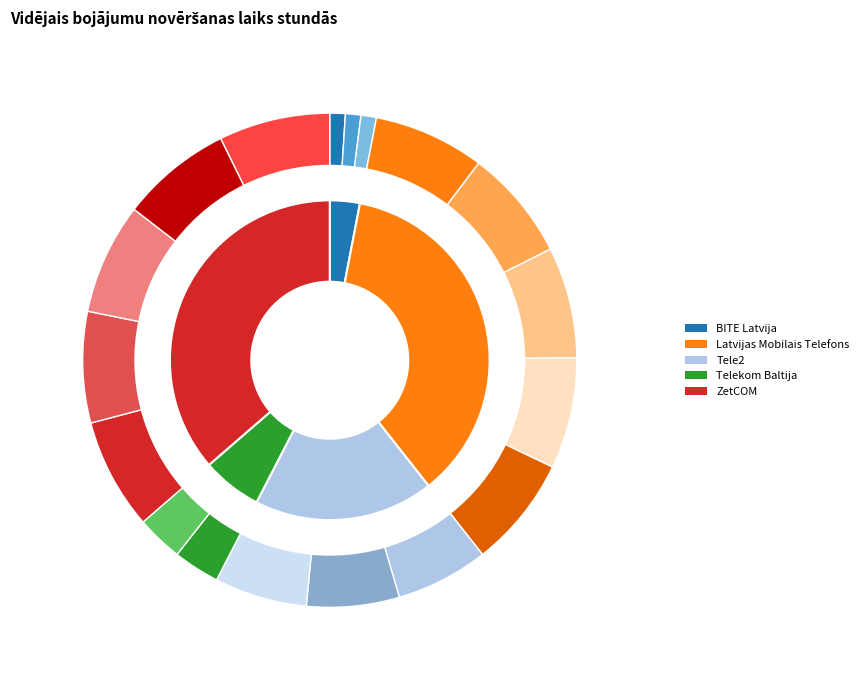

Rank the categories by value from lowest to highest.

BITE Latvija, Telekom Baltija, Tele2, Latvijas Mobilais Telefons, ZetCOM